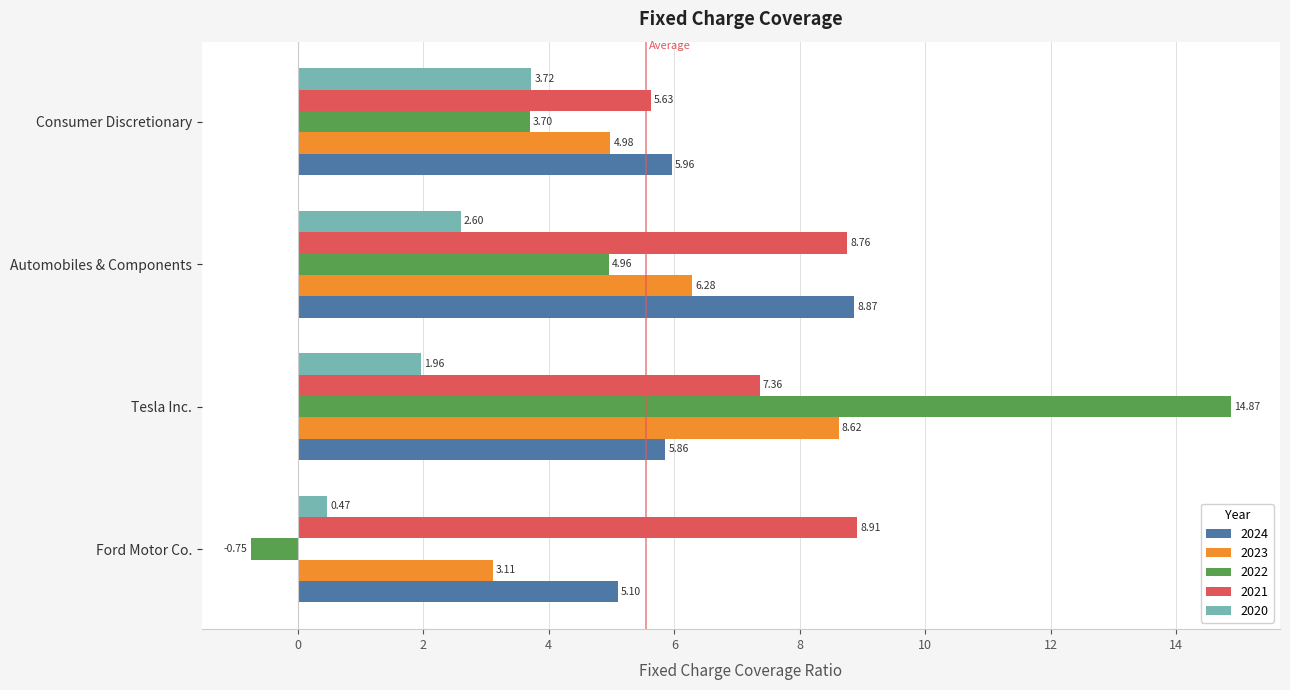

Which label corresponds to the largest value in the chart?

Tesla Inc.